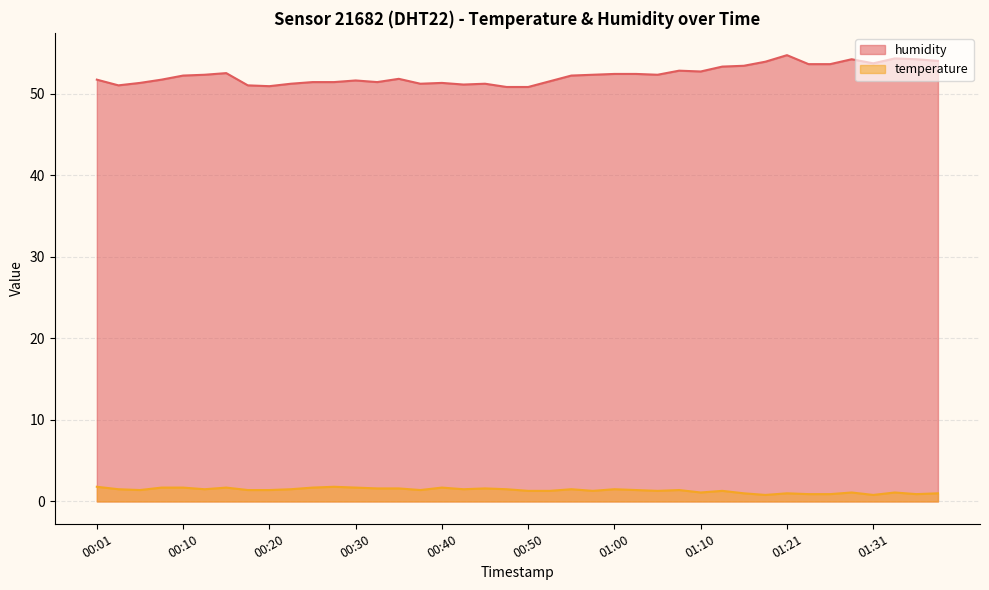

What is the total value across all series at 00:03?

52.5